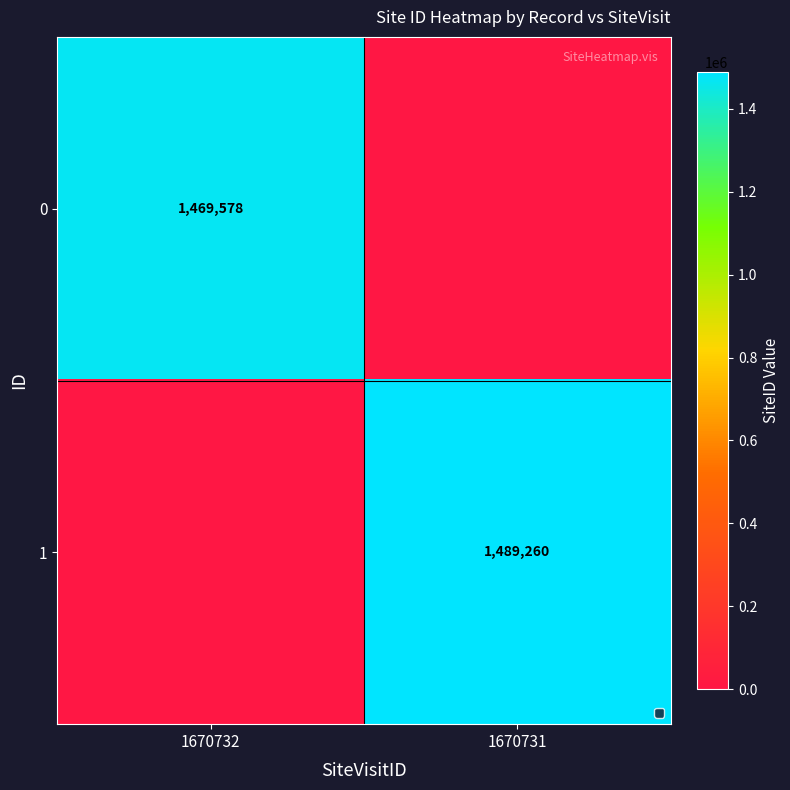

The 0 series shows 2475946 at 1670732. True or false?

False